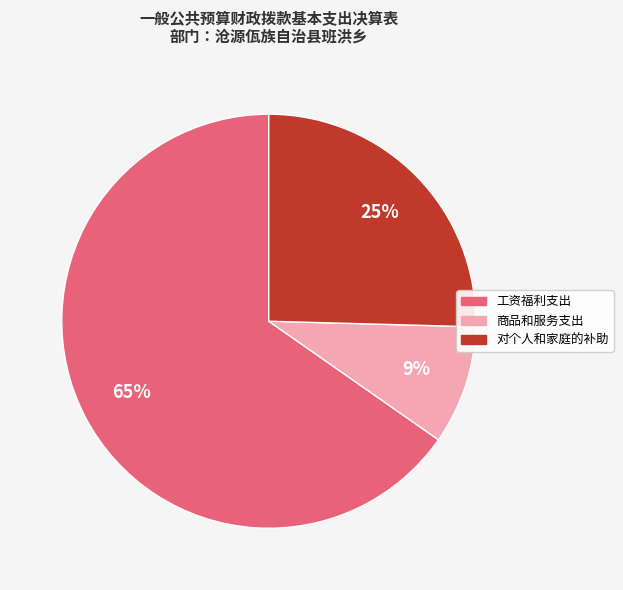

Is the sum of 商品和服务支出 and 工资福利支出 greater than half?

Yes